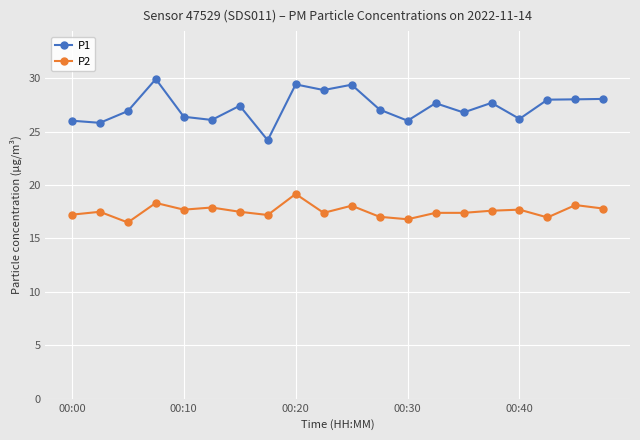

What are all the series names shown in the legend?

P1, P2